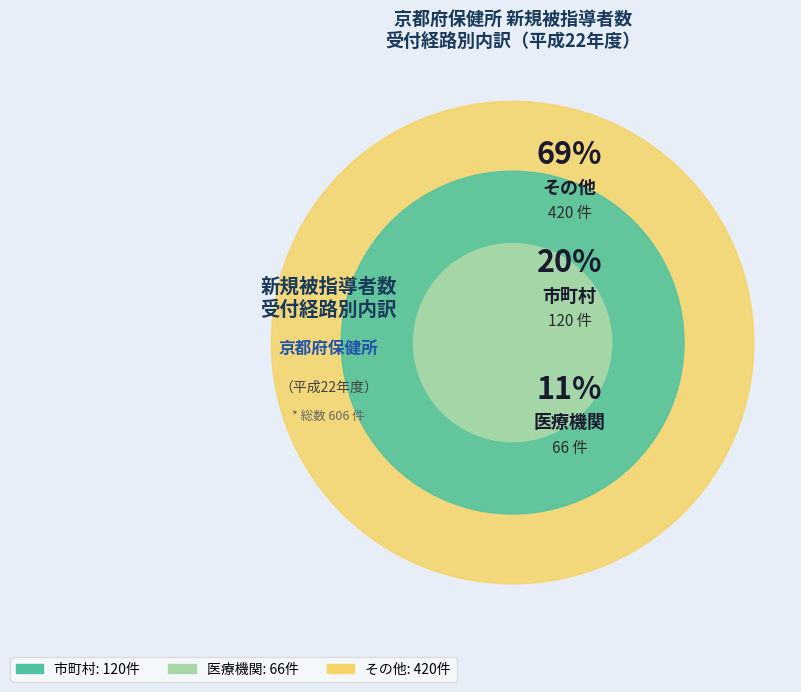

To the nearest percent, what is the combined percentage of その他 and 市町村?

89%